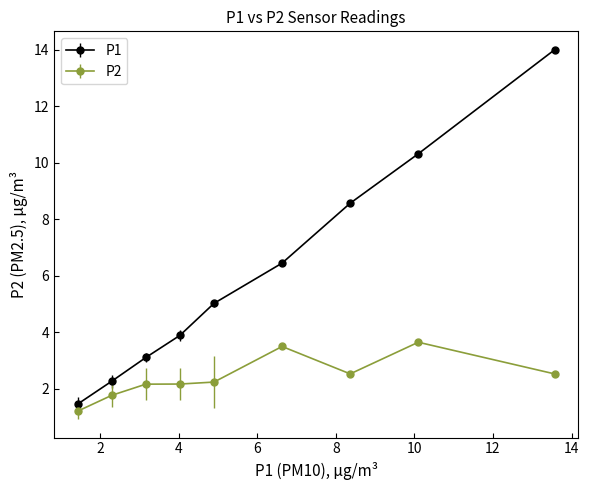

True or false: P1 has more than 2 interior local peaks.

False